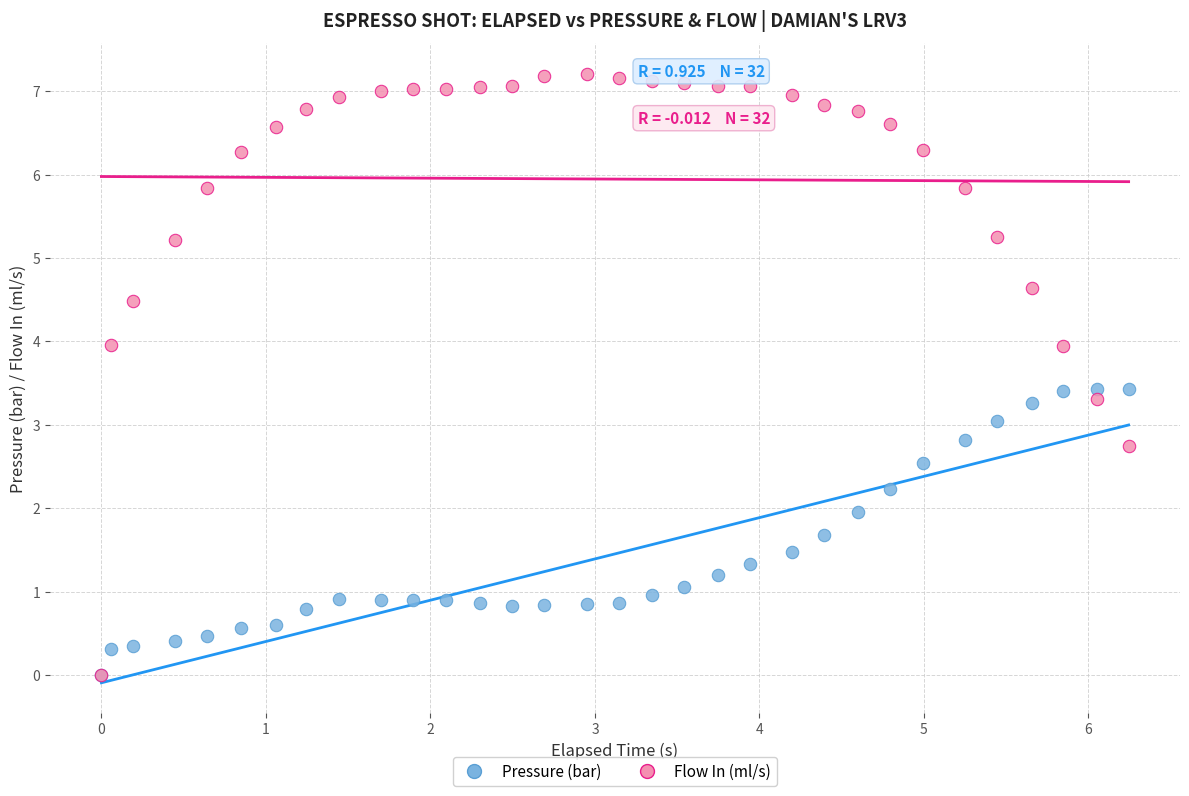

What are all the series names shown in the legend?

Pressure (bar), Flow In (ml/s)